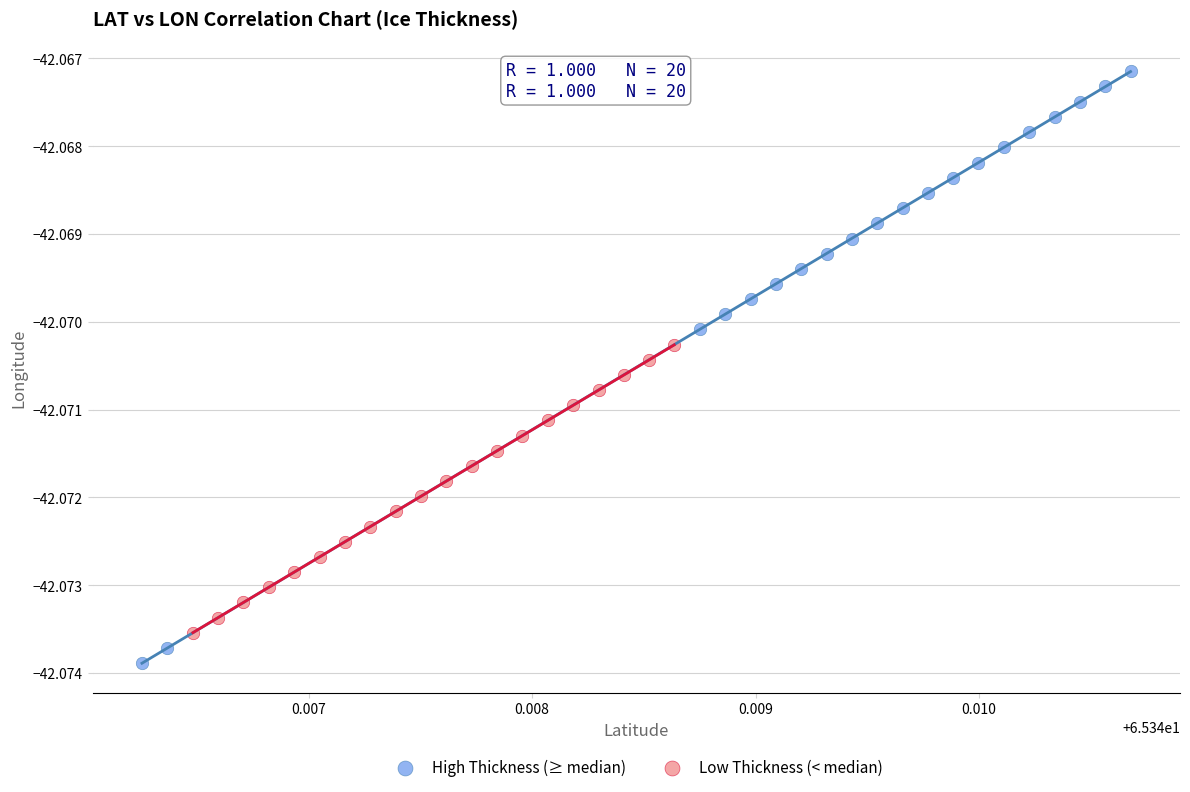

Which series reaches the minimum Y coordinate?

High Thickness (≥ median)